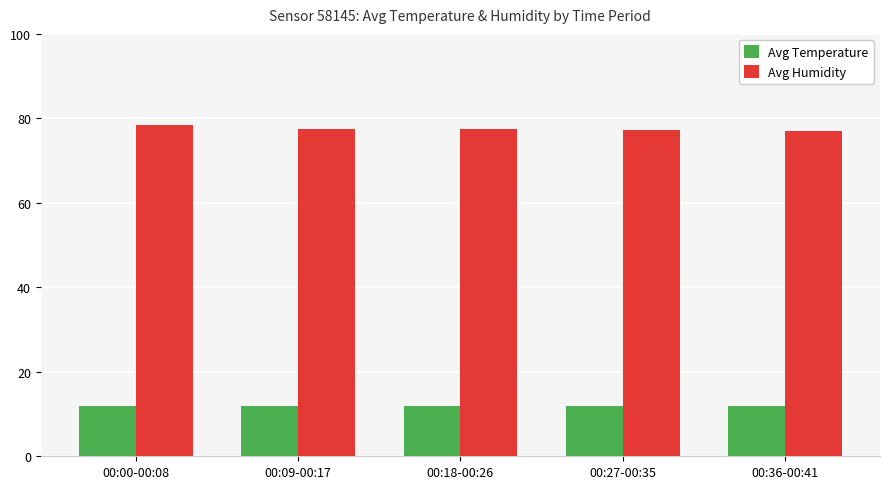

At how many categories does at least one series exceed 52?

5